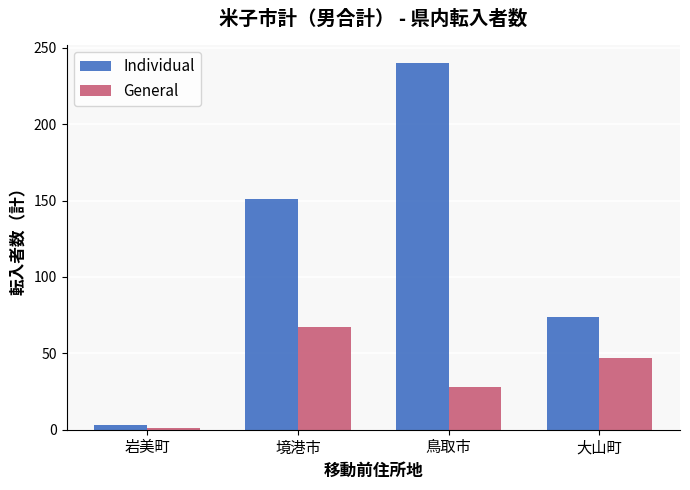

Rank the categories by General value from lowest to highest.

岩美町, 鳥取市, 大山町, 境港市